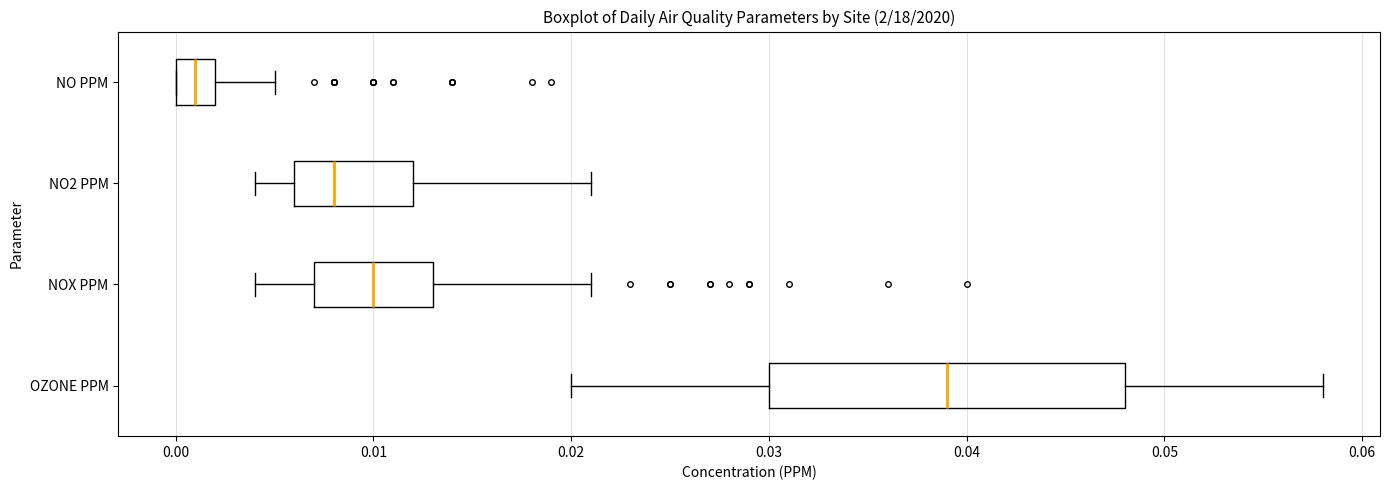

Where does the left whisker of the box for NO2 PPM end on the x-axis? The values are not printed on the chart, so give them approximately, as read against the axis.

0.004